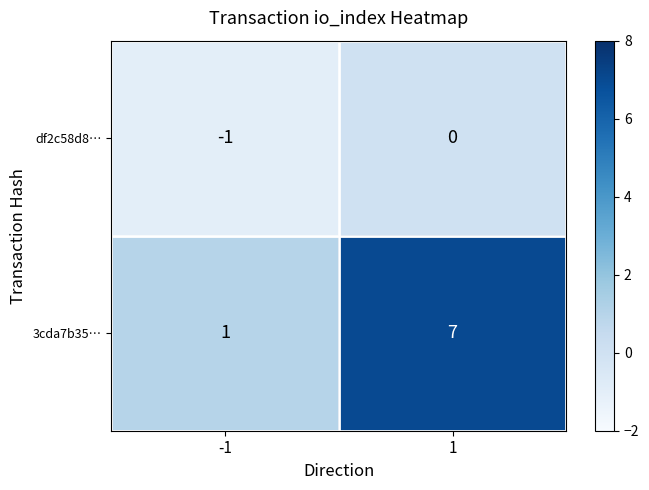

What is the sum of all 3cda7b35… values?

8